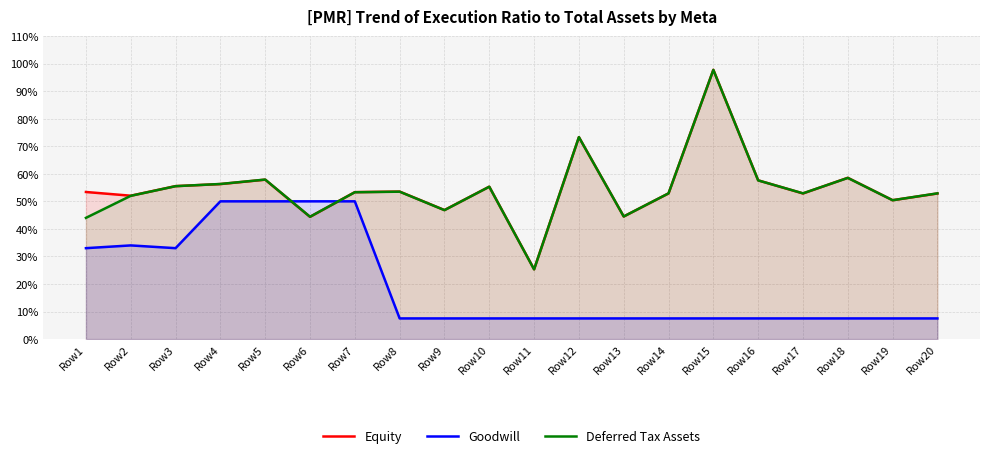

Which series has the widest spread of values?

Equity